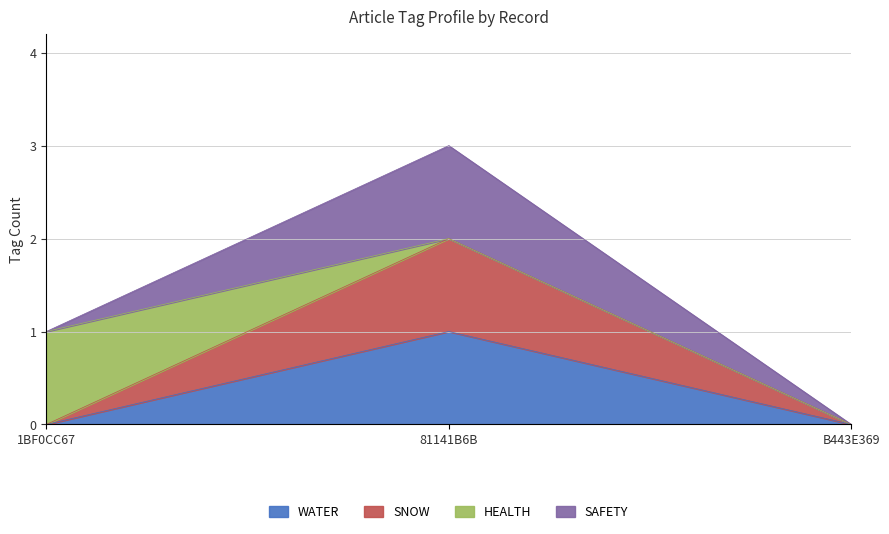

Does the chart display data point markers on the line(s)?

No